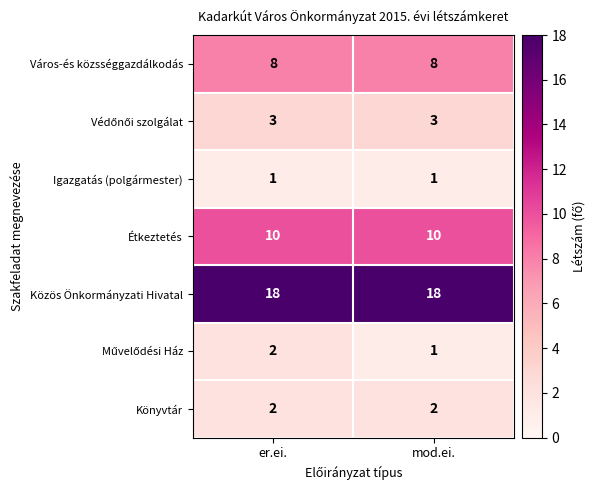

What is the maximum value for Város-és közsséggazdálkodás?

8